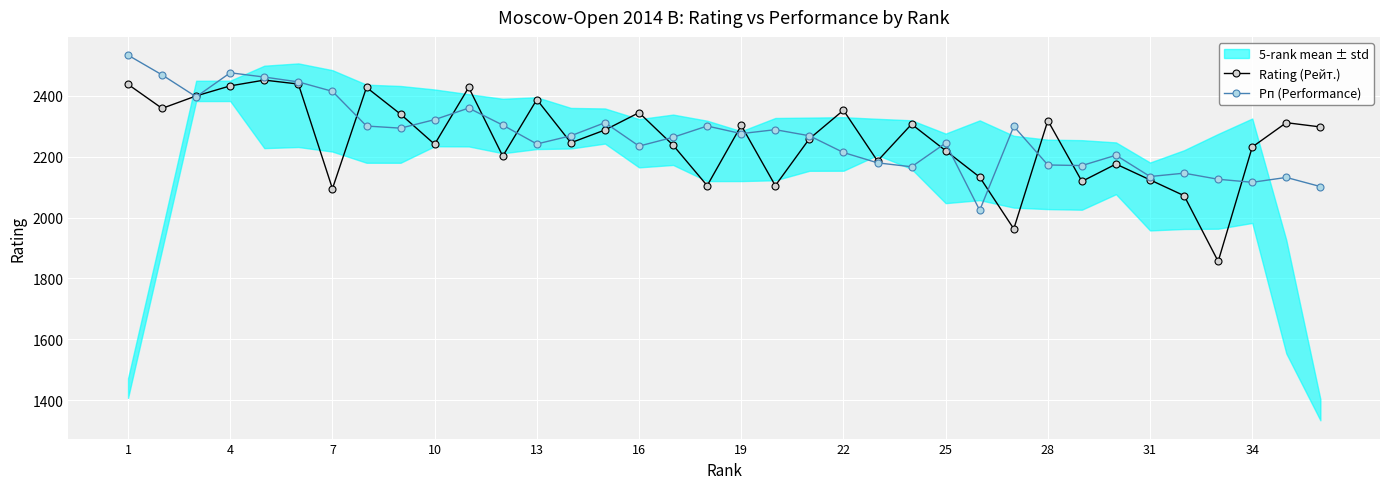

True or false: Рп (Performance) and Rating (Рейт.) intersect in this chart.

True